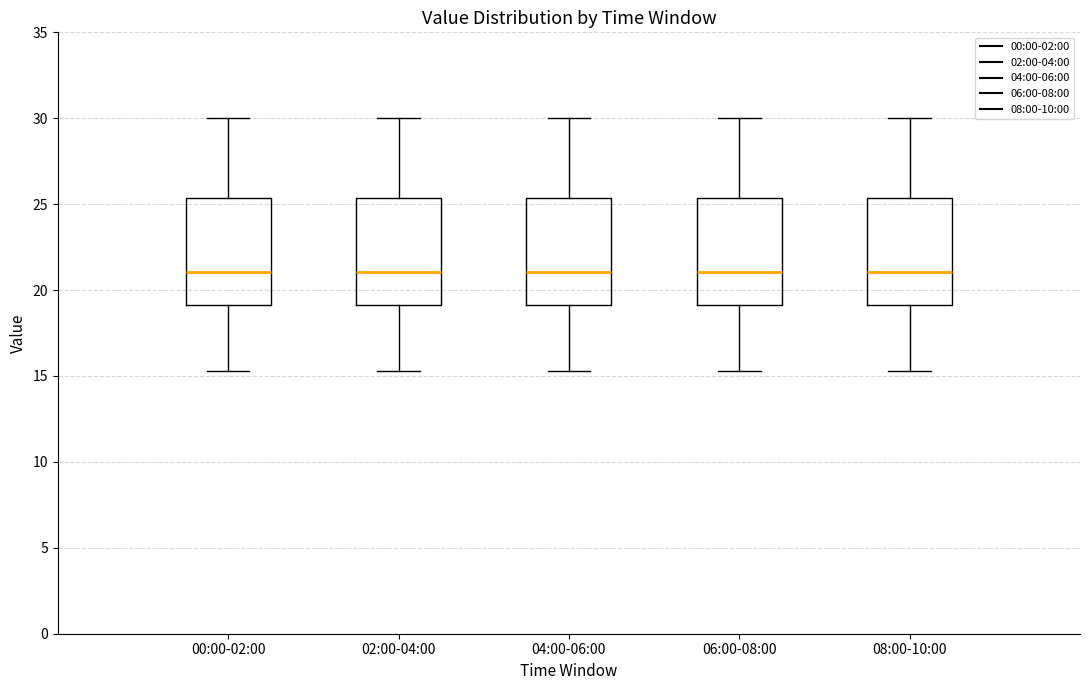

Reading left to right, read every box against the y-axis: the position of its median line, the range the box covers, and the ends of its whiskers. The values are not printed on the chart, so give them approximately, as read against the axis.

00:00-02:00: median 21.0, box 19.0 to 25.5, whiskers 15.5 to 30.0
02:00-04:00: median 21.0, box 19.0 to 25.5, whiskers 15.5 to 30.0
04:00-06:00: median 21.0, box 19.0 to 25.5, whiskers 15.5 to 30.0
06:00-08:00: median 21.0, box 19.0 to 25.5, whiskers 15.5 to 30.0
08:00-10:00: median 21.0, box 19.0 to 25.5, whiskers 15.5 to 30.0